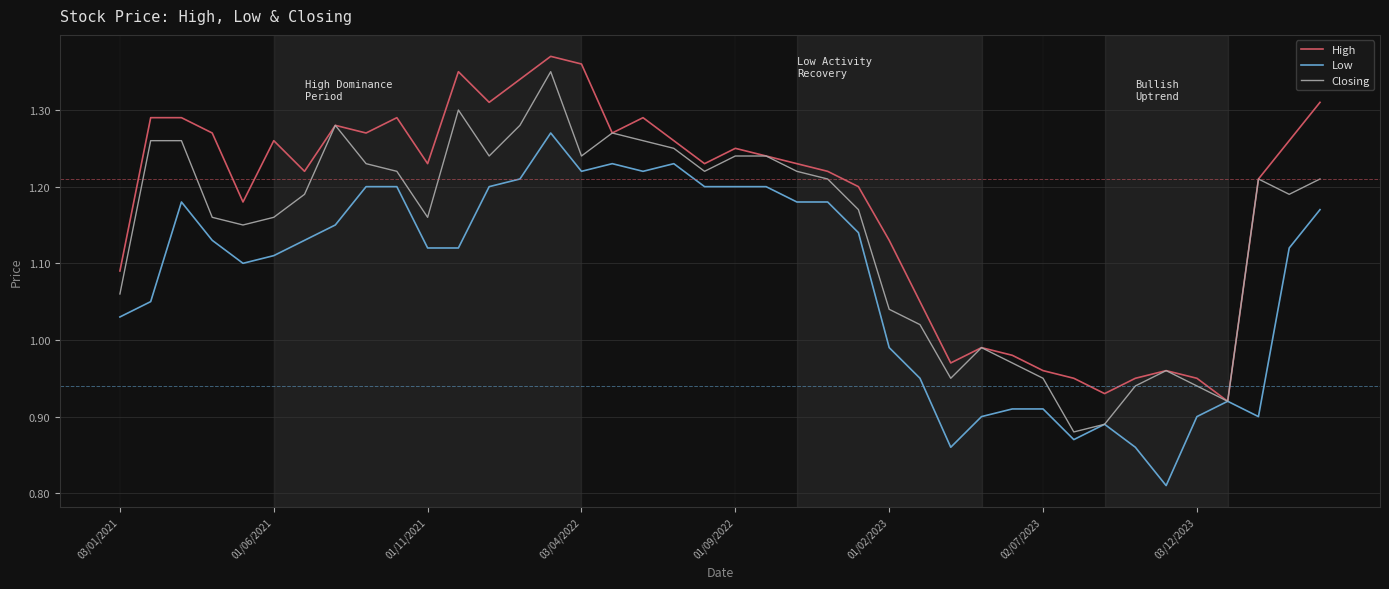

True or false: Closing and Low intersect in this chart.

False